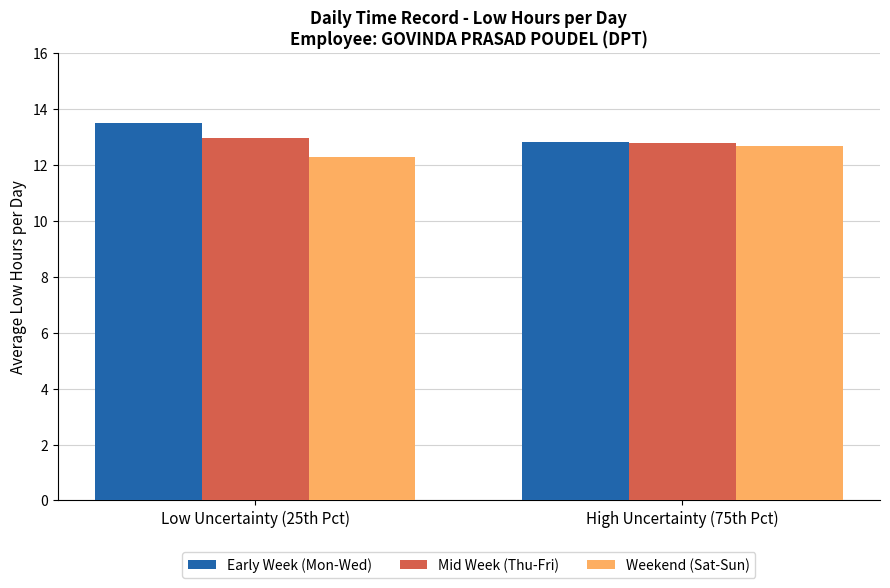

Rank the series by their maximum value, from lowest to highest.

Weekend (Sat-Sun), Mid Week (Thu-Fri), Early Week (Mon-Wed)